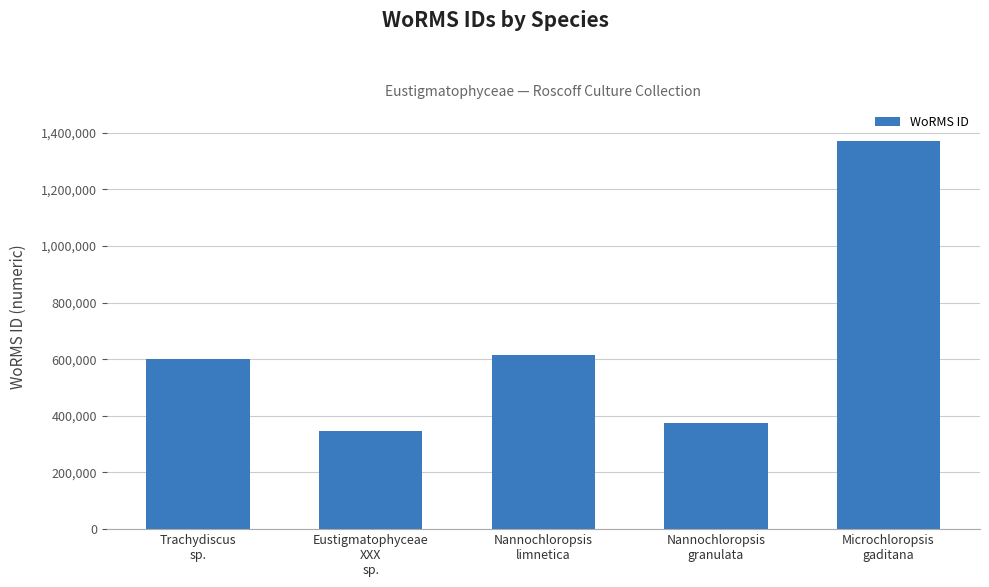

How many bars are there in total?

5